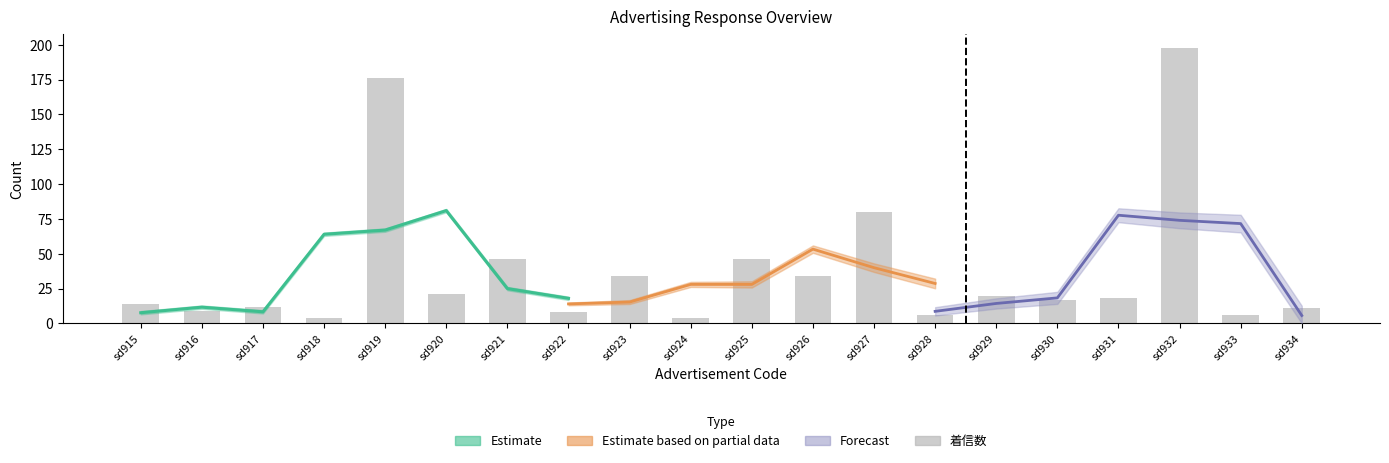

The chart shows a value of 176 at sd919. True or false?

True